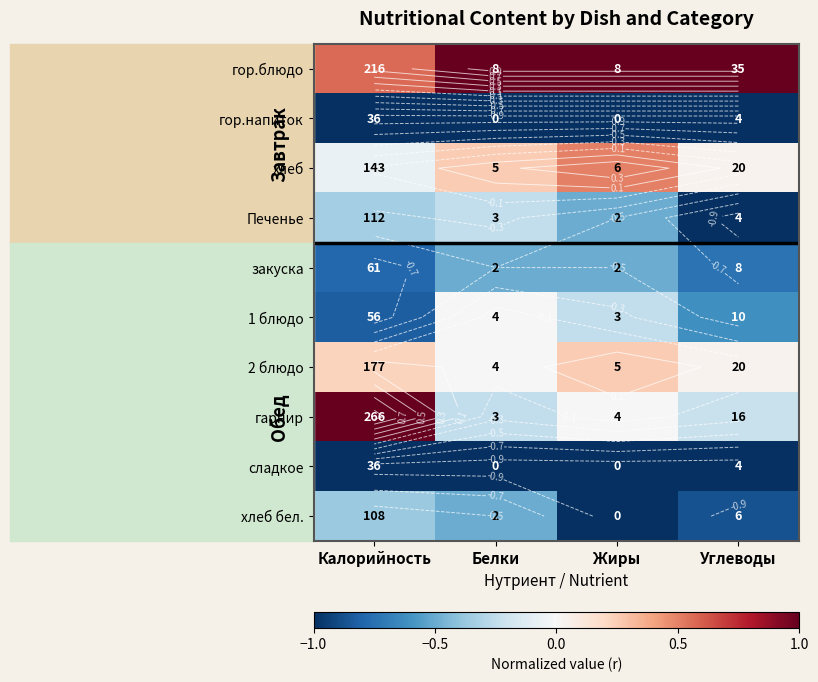

At Углеводы, list the series in order from smallest to largest.

гор.напиток, Печенье, сладкое, хлеб бел., закуска, 1 блюдо, гарнир, хлеб, 2 блюдо, гор.блюдо